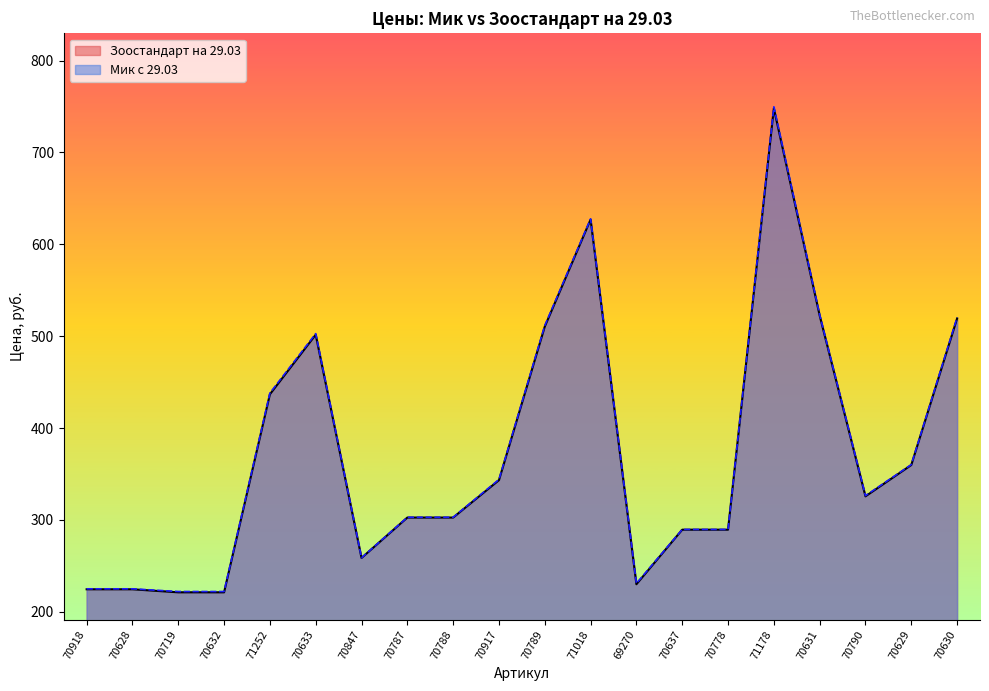

What is the greatest value displayed?

749.7